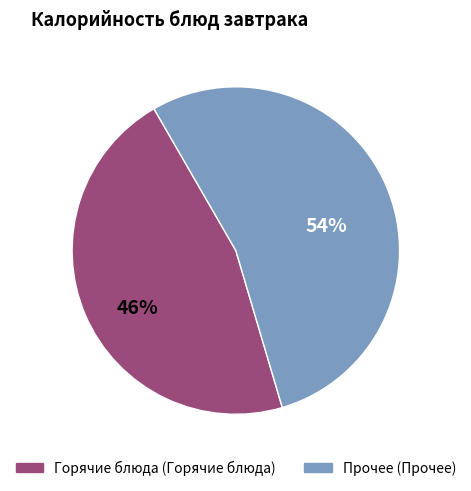

Is there any slice that represents more than half of the pie?

Yes